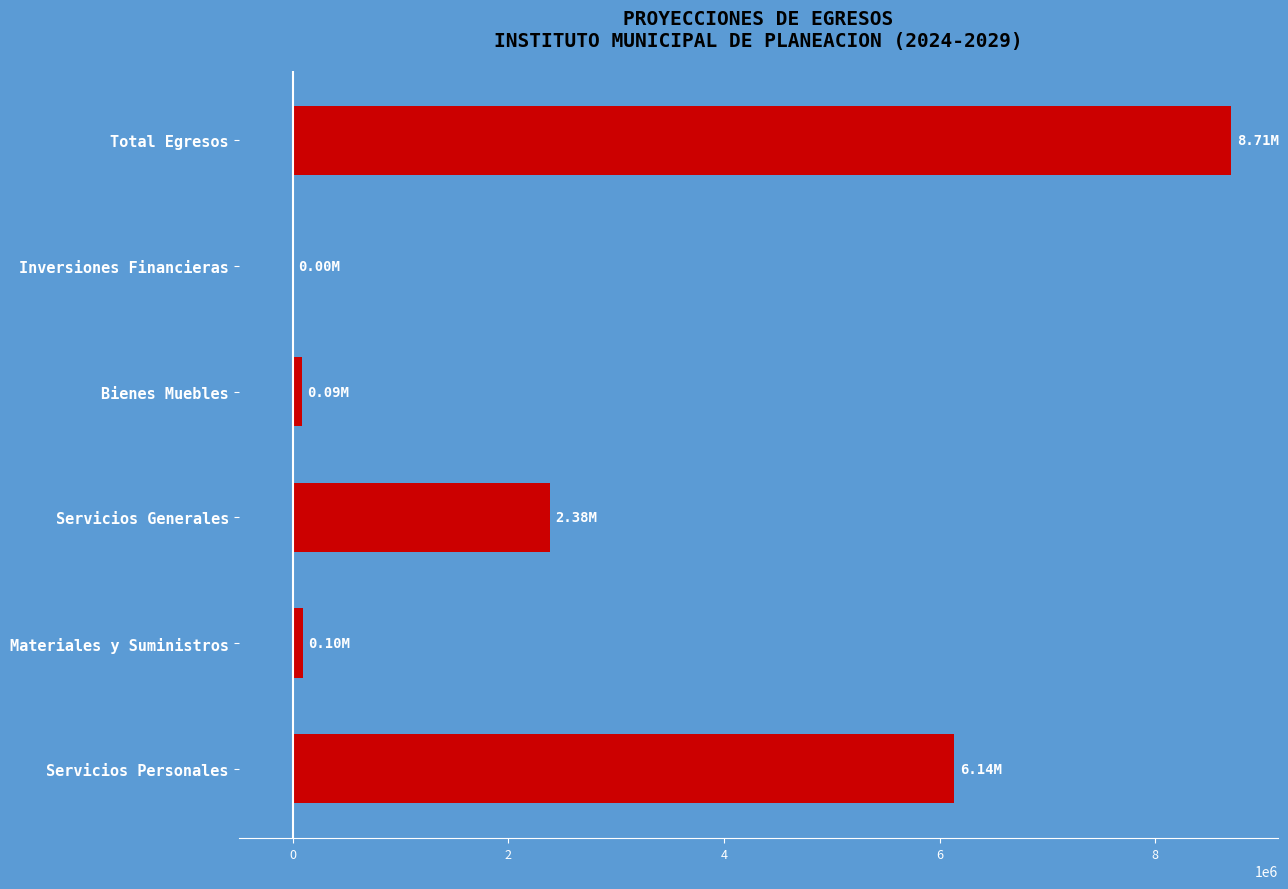

Where is the data nearest to the value 4354500?

Servicios Personales